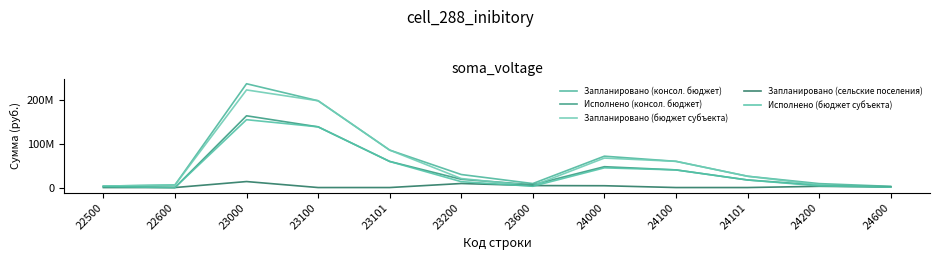

The Запланировано (бюджет субъекта) series shows 1944129.0 at 24600. True or false?

False